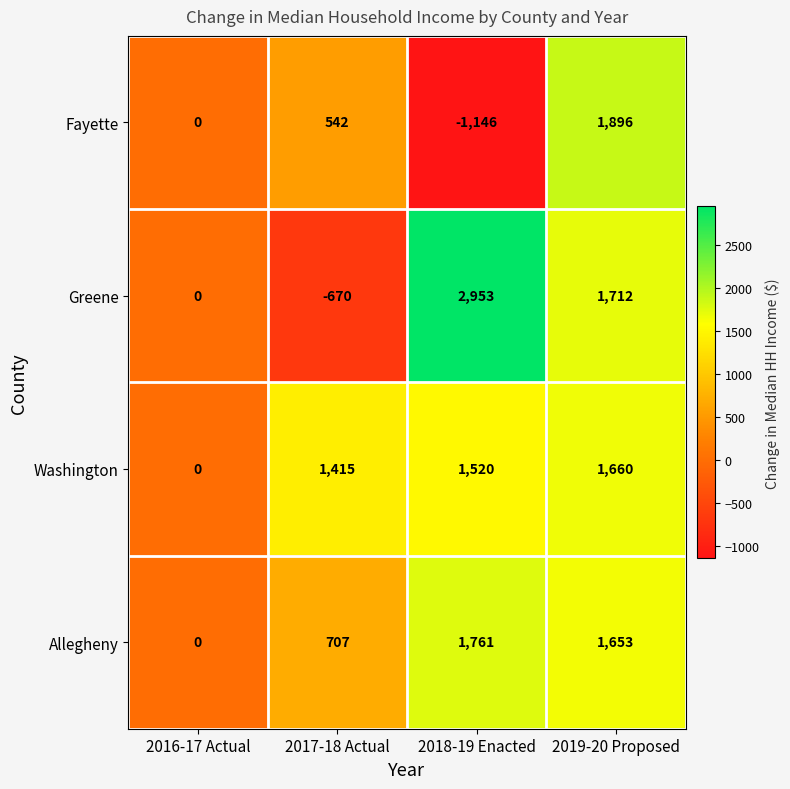

List the series in order of their peak value, highest first.

Greene, Fayette, Allegheny, Washington